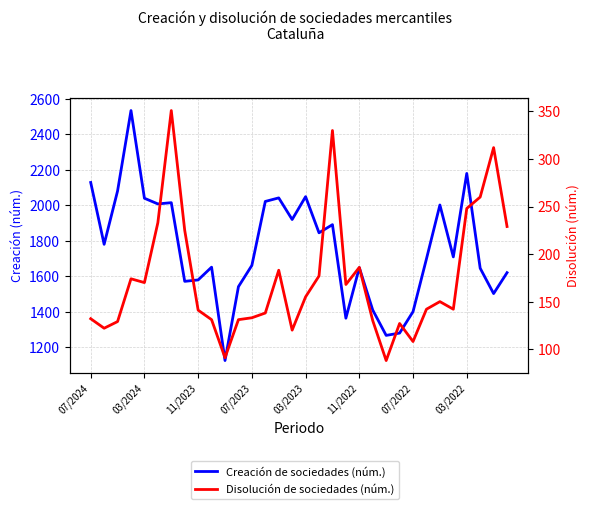

Reading right to left, extract all data points from this chart.

Creación de sociedades (núm.): 1620	1502	1645	2180	1709	2002	1698	1400	1279	1266	1409	1648	1363	1891	1845	2049	1920	2042	2022	1661	1541	1124	1651	1579	1571	2015	2008	2040	2535	2081	1780	2129
Disolución de sociedades (núm.): 229	312	260	248	142	150	142	108	127	88	130	186	168	330	177	155	120	183	138	133	131	91	131	141	225	351	233	170	174	129	122	132